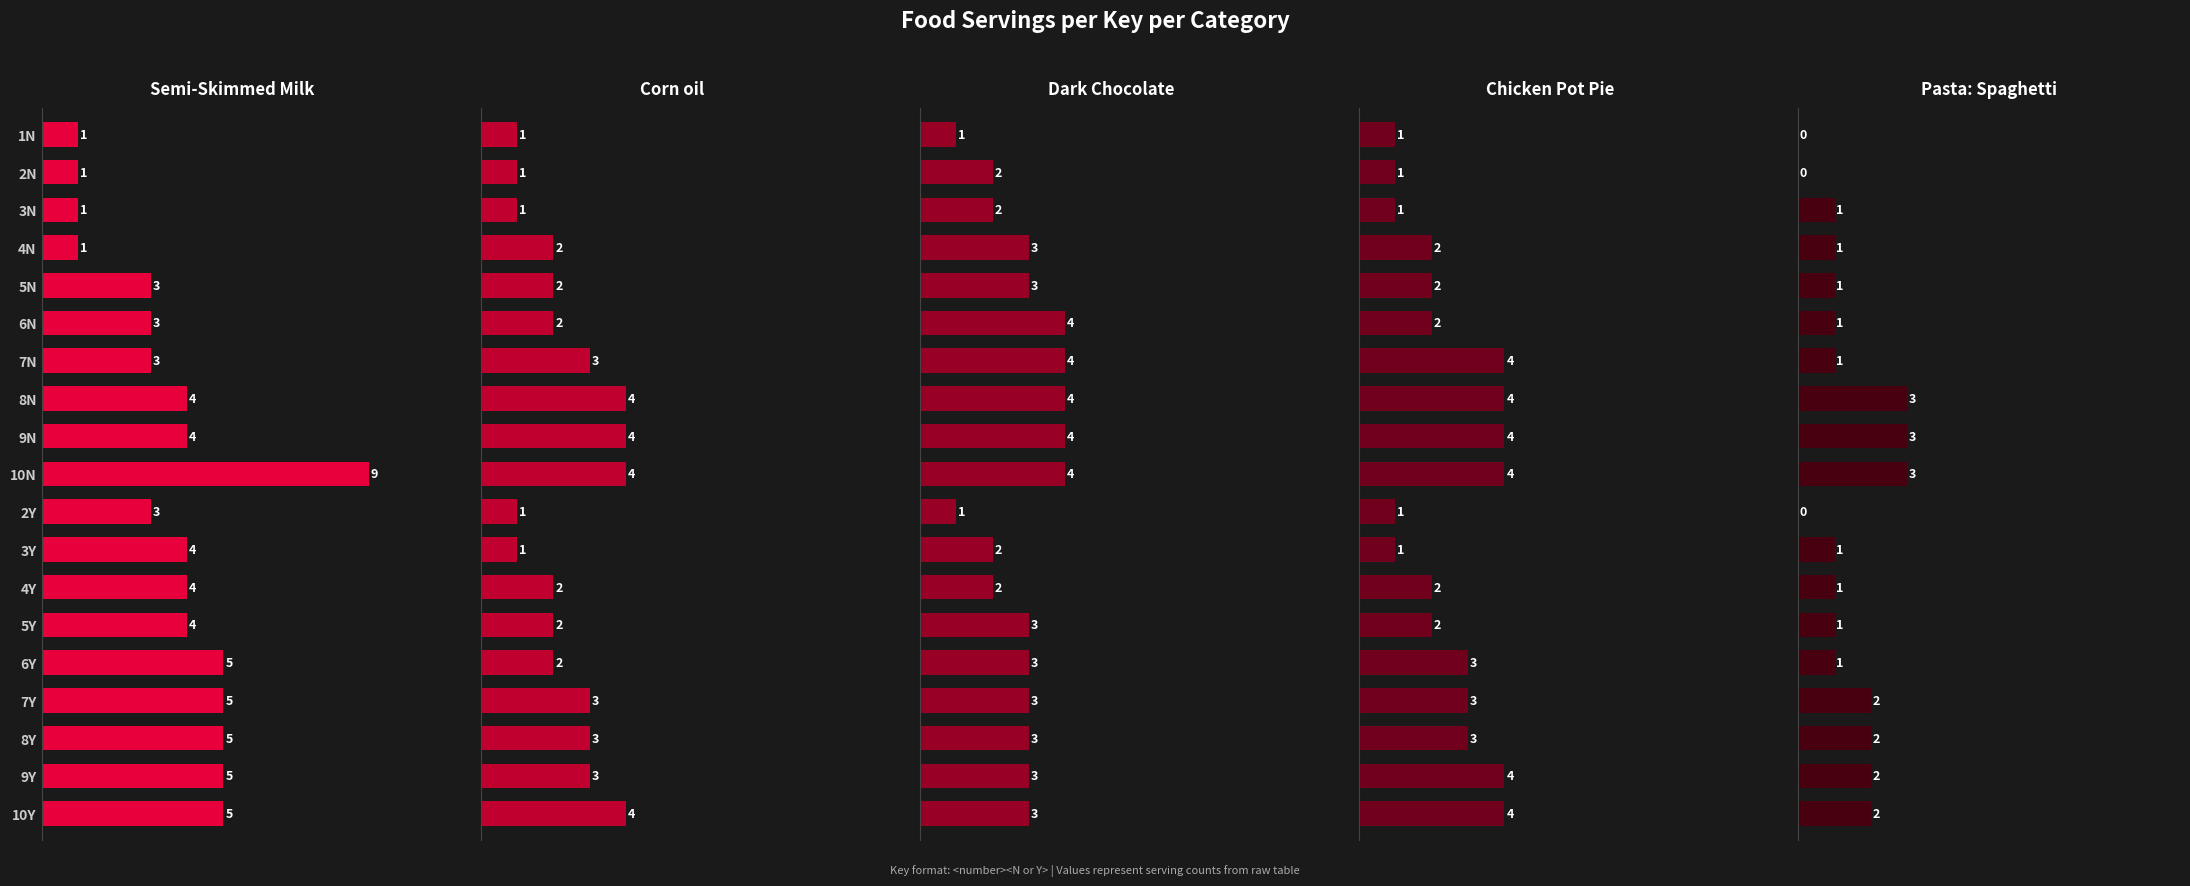

Count the Dark Chocolate values in the range 2 to 4.

17